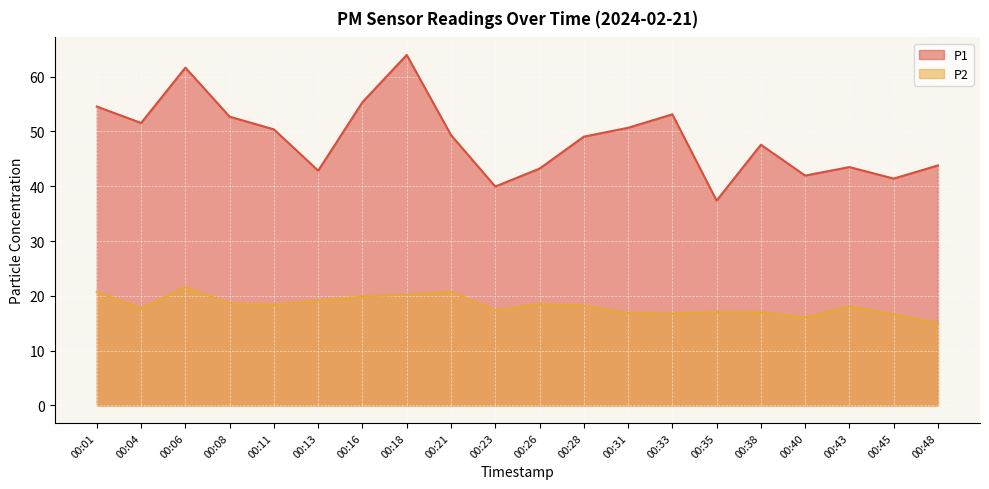

What is the value of the P1 point at the 2nd from the left?

51.5